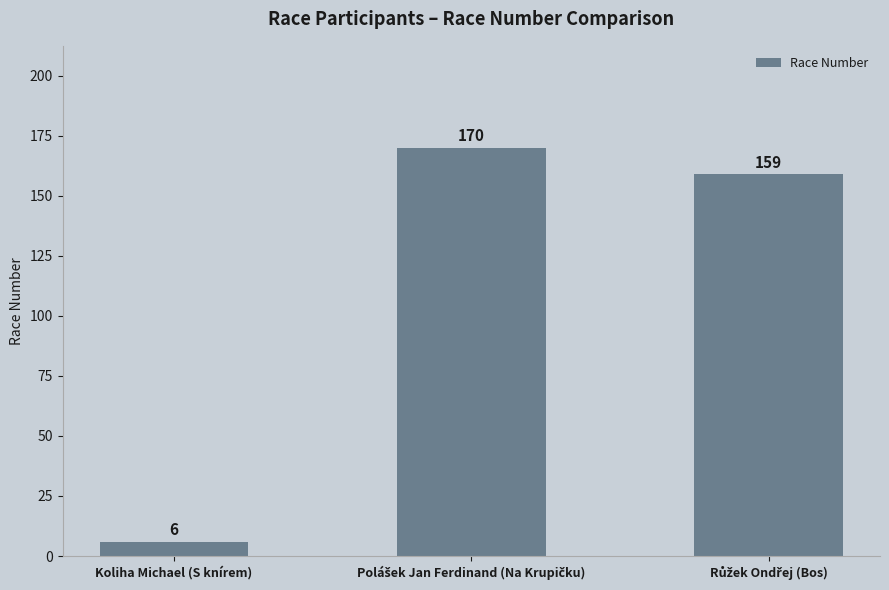

What is the greatest value displayed?

170